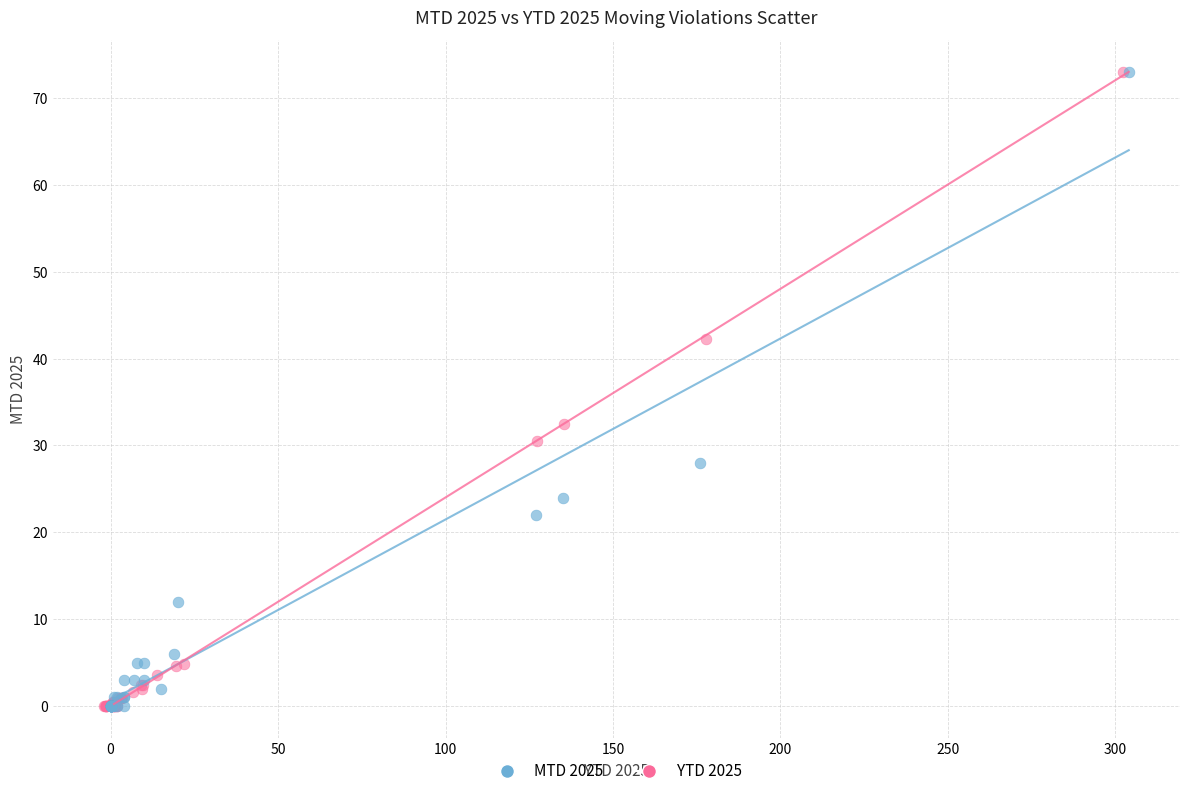

What are all the series names shown in the legend?

MTD 2025, YTD 2025